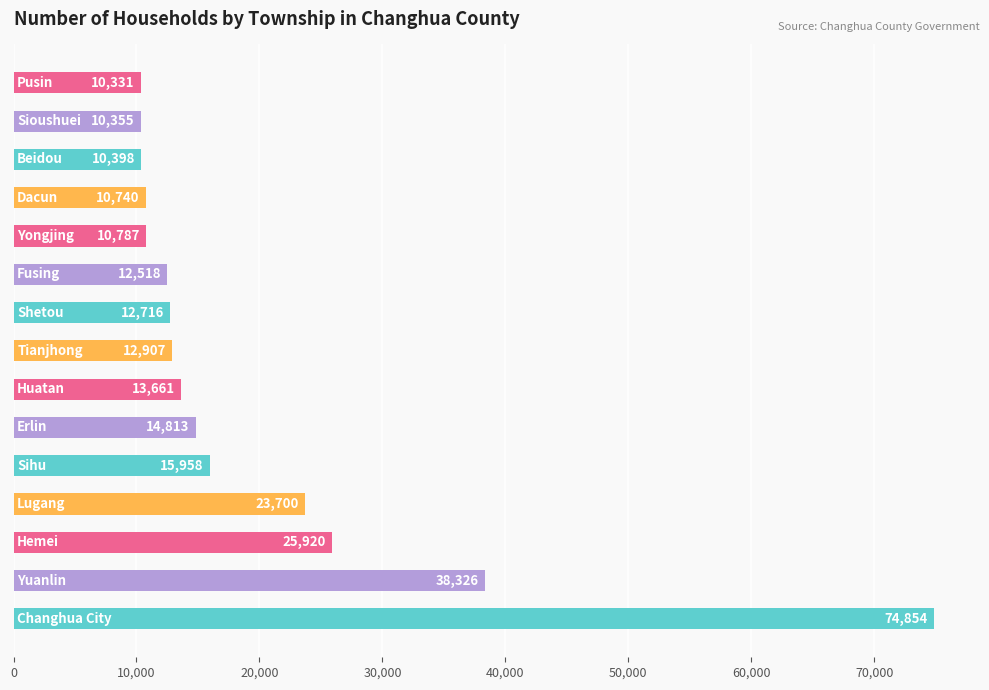

What is the smallest value displayed?

10331